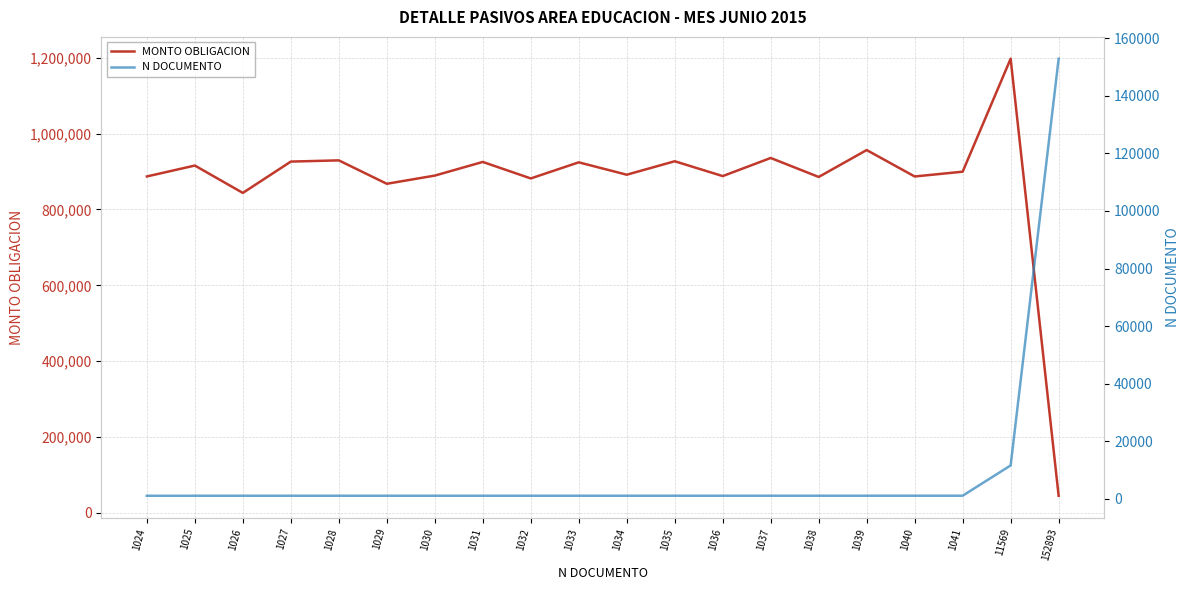

Which series has the largest range (max minus min)?

MONTO OBLIGACION